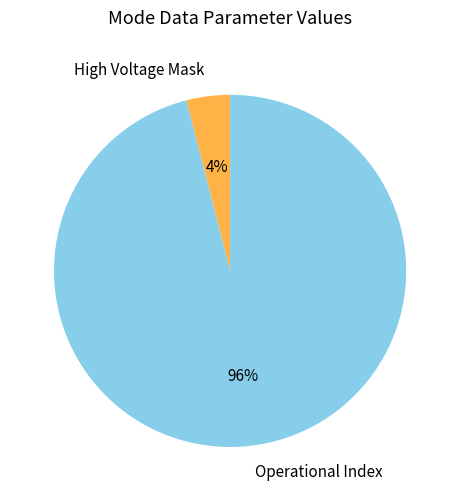

How many segments does this pie chart have?

2